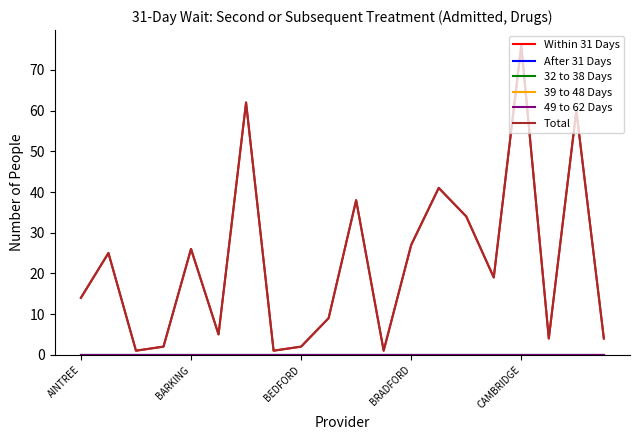

Is this an area chart (filled region under the line)?

No